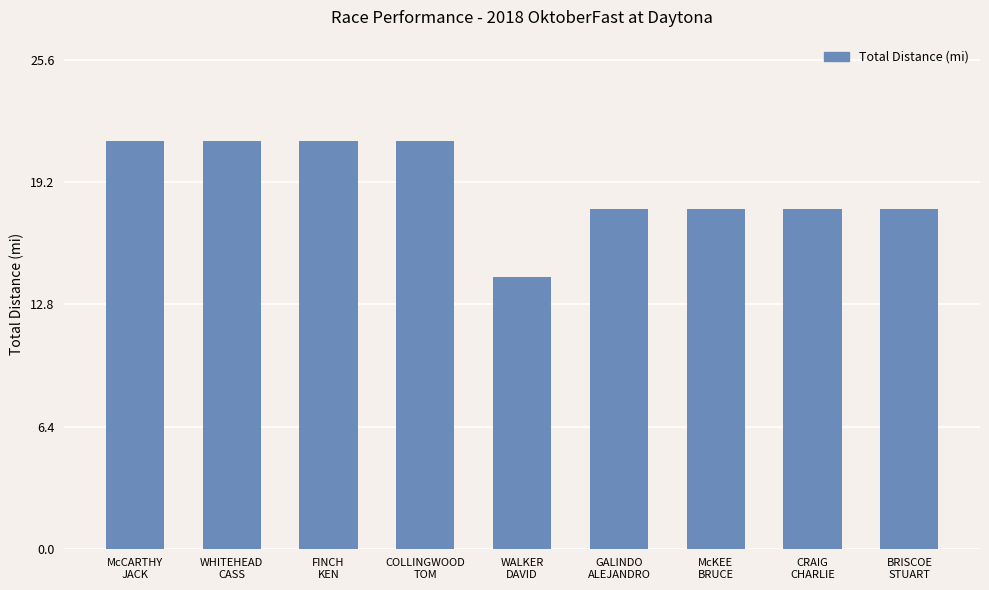

What is the value of the 6th bar from the left?

17.8